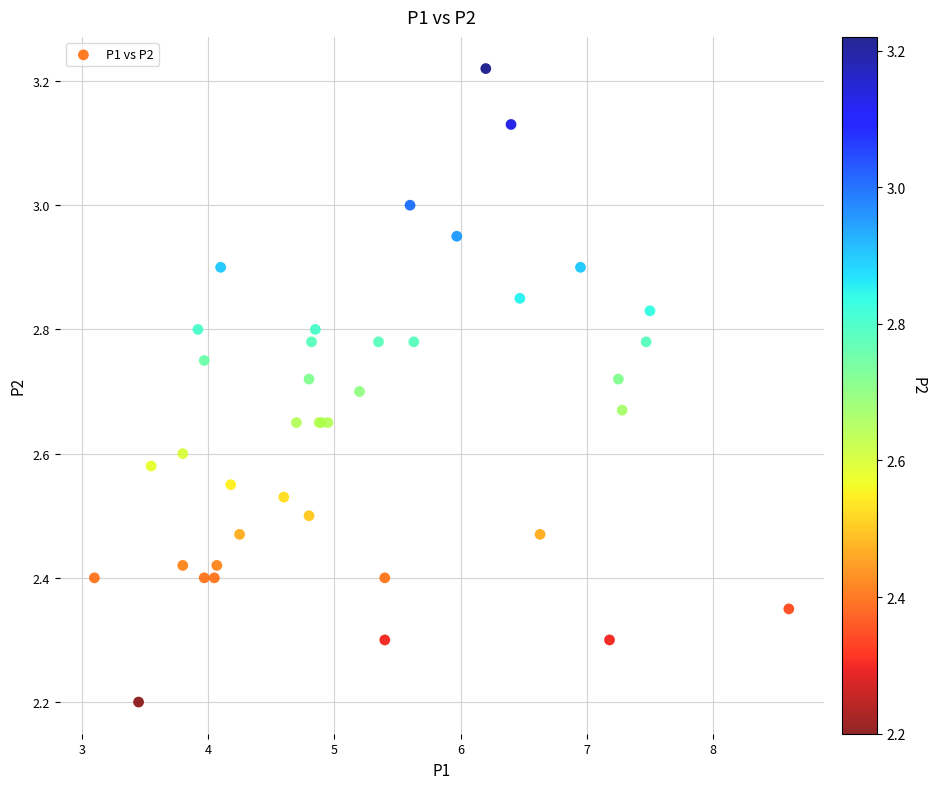

What Y value in the scatter plot is closest to 2?

2.2